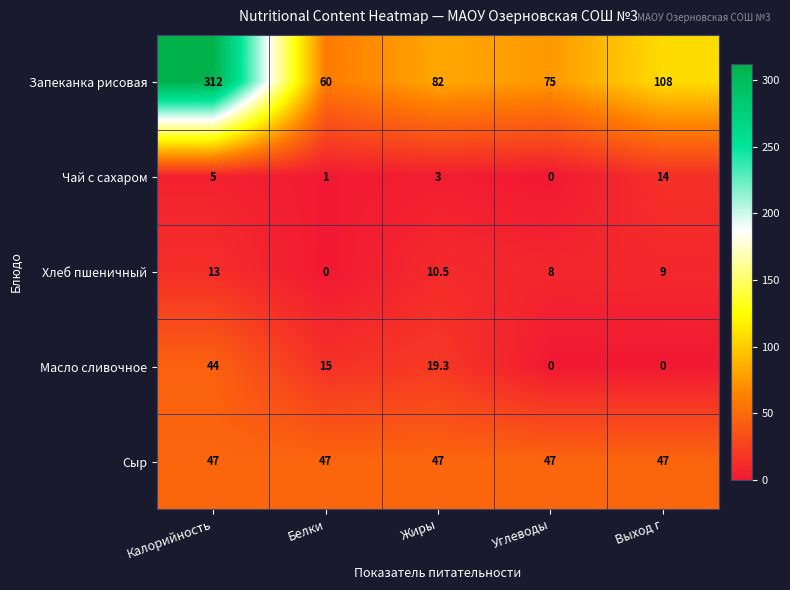

Reading left to right, transcribe all the data shown in this chart.

Запеканка рисовая: Калорийность=312.0	Белки=60.0	Жиры=82.0	Углеводы=75.0	Выход г=108.0
Чай с сахаром: Калорийность=5.0	Белки=1.0	Жиры=3.0	Углеводы=0.0	Выход г=14.0
Хлеб пшеничный: Калорийность=13.0	Белки=0.0	Жиры=10.5	Углеводы=8.0	Выход г=9.0
Масло сливочное: Калорийность=44.0	Белки=15.0	Жиры=19.3	Углеводы=0.0	Выход г=0.0
Сыр: Калорийность=47.0	Белки=47.0	Жиры=47.0	Углеводы=47.0	Выход г=47.0